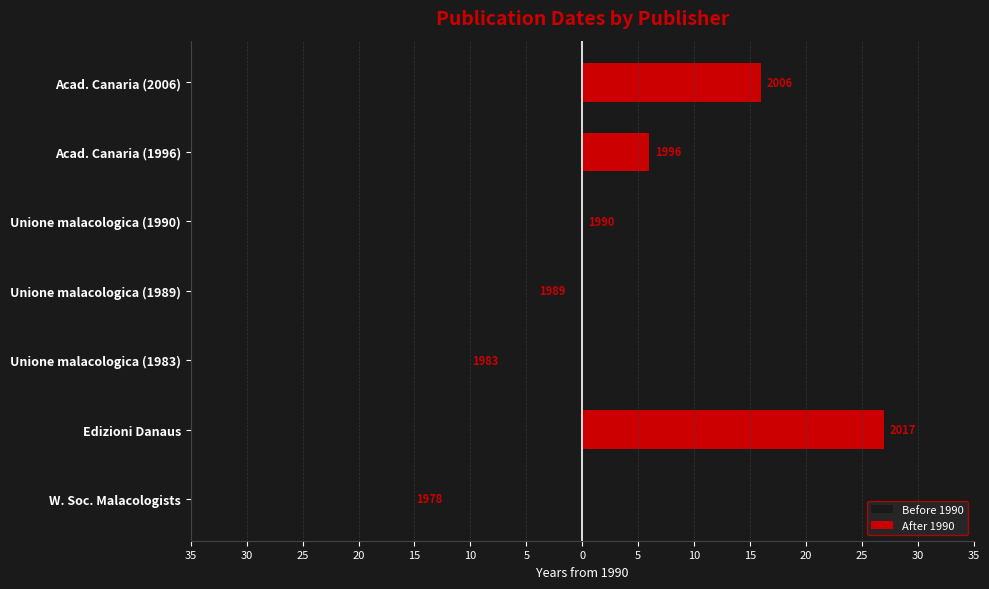

How many values in the Before 1990 series are below 0?

3